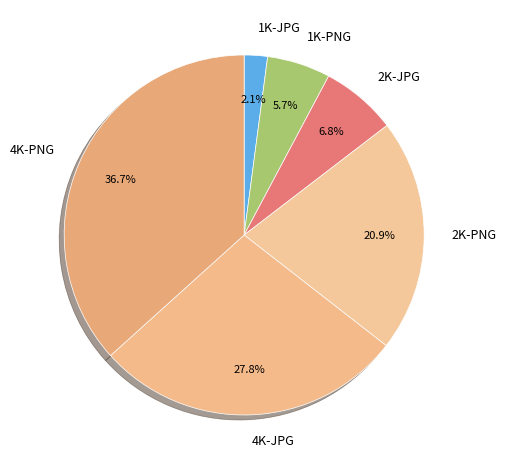

The 2K-PNG slice represents 21% of the pie. True or false?

True